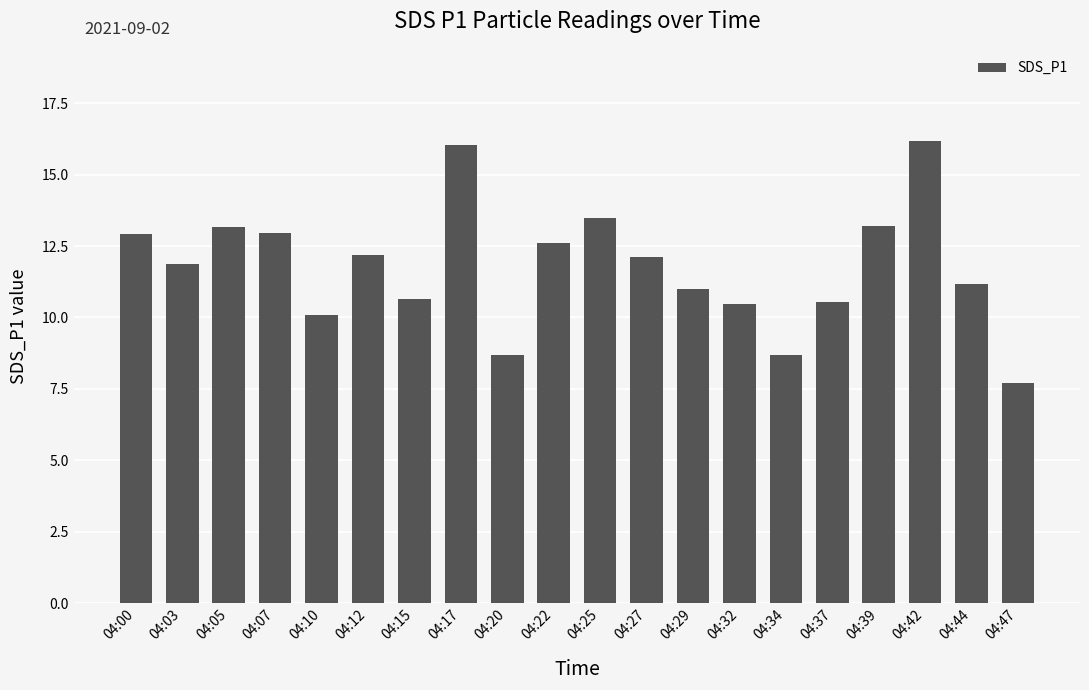

Does the chart contain stacked bars?

No